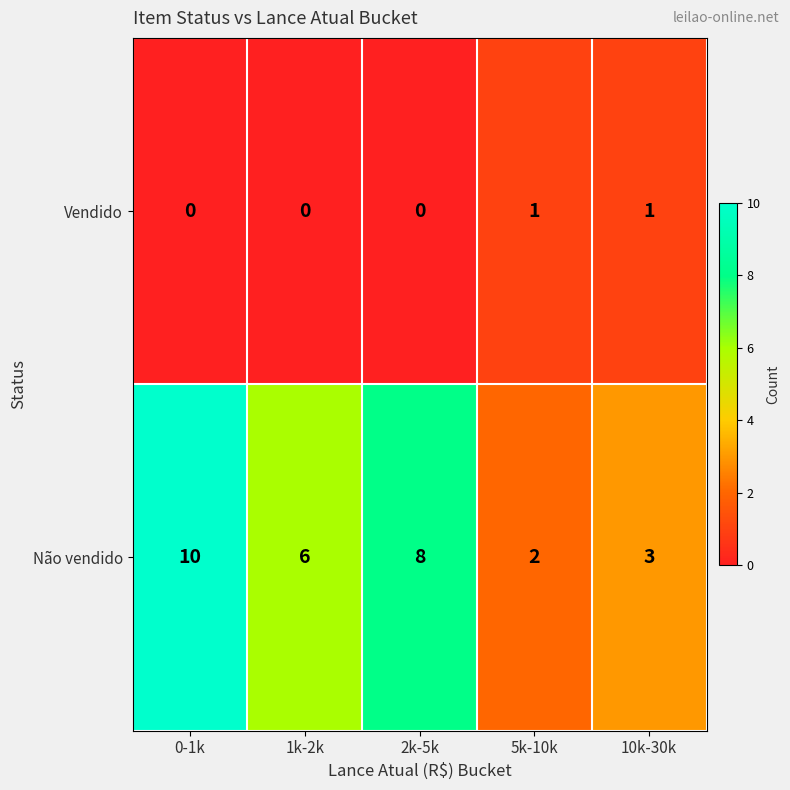

How many distinct data groups are displayed?

2